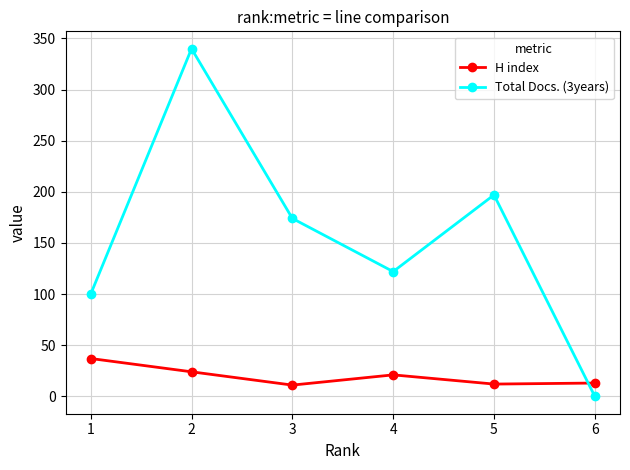

Between 3 and 4, which series saw the biggest shift?

Total Docs. (3years)